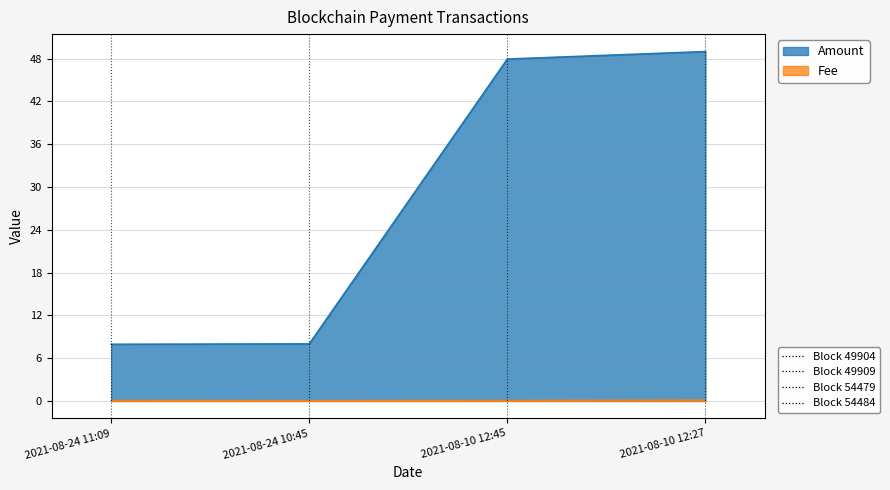

How many series are shown in this chart?

2